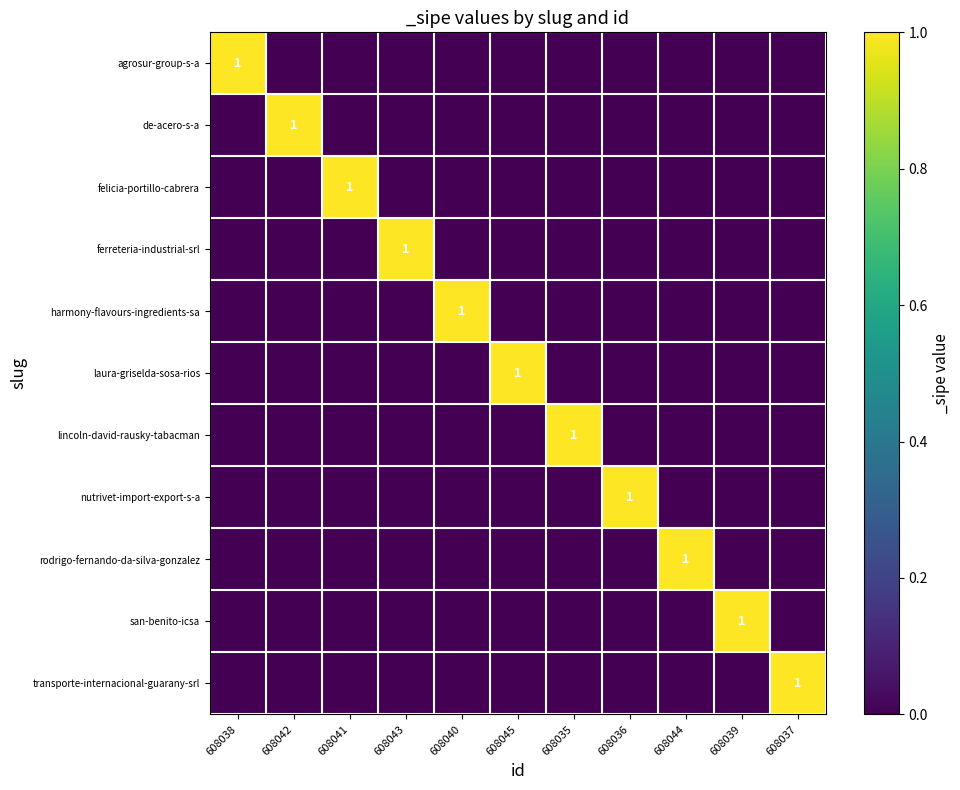

True or false: ferreteria-industrial-srl has a value of 2 at 608043.

False